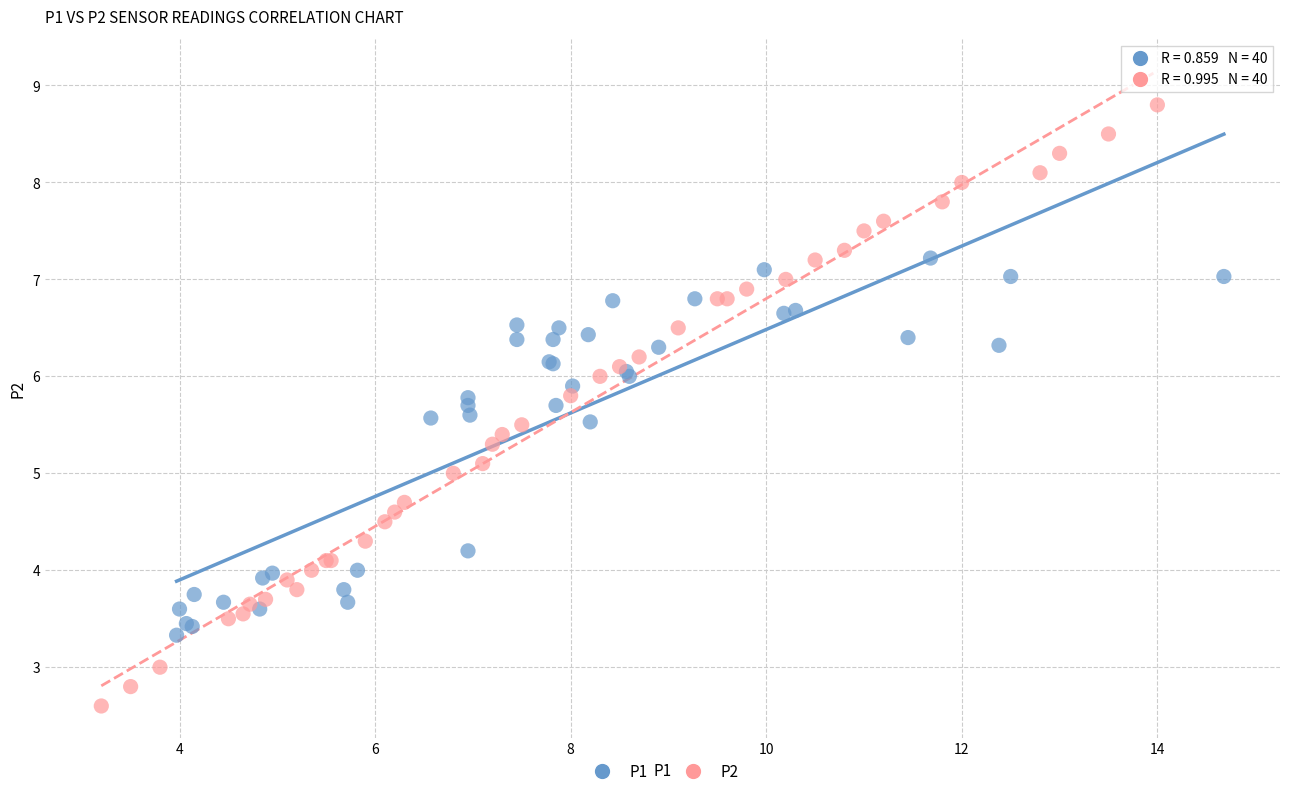

Which series contains the lowest Y value?

P2